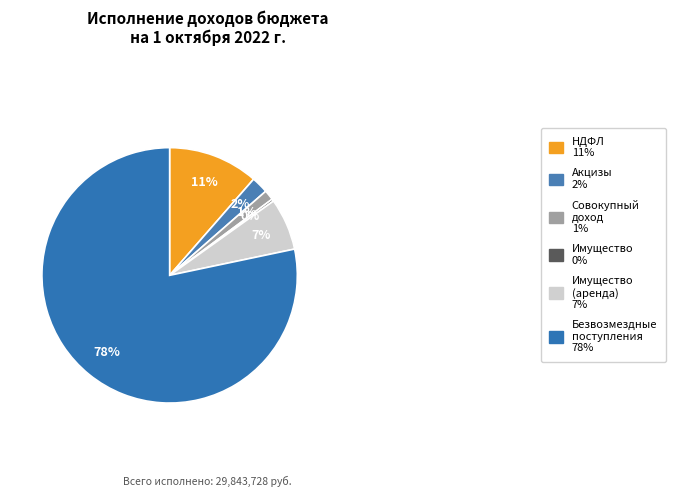

Which slice is the largest?

Безвозмездные поступления